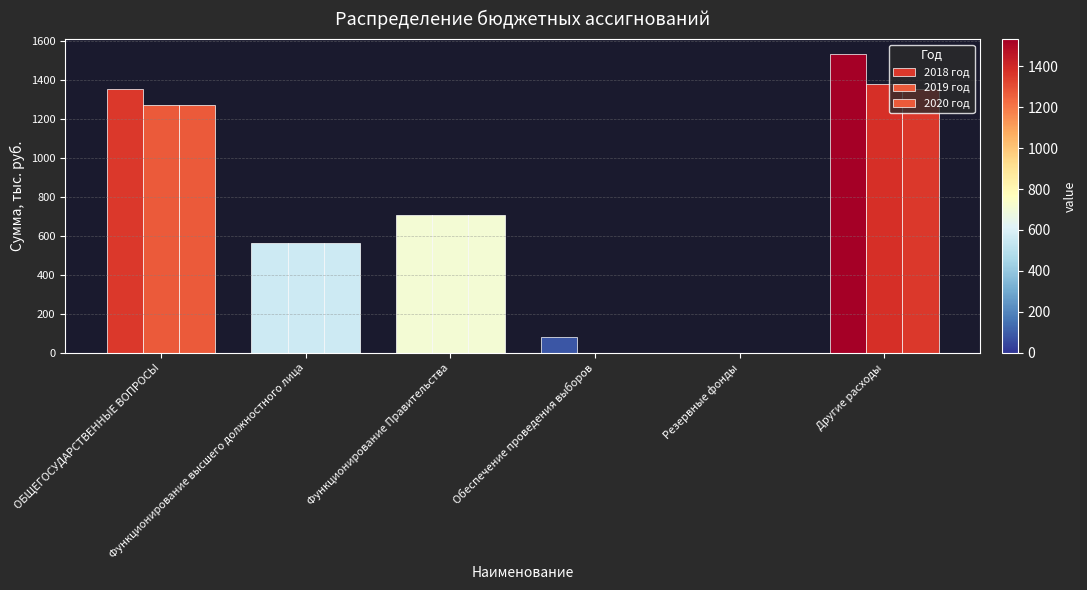

At Функционирование высшего должностного лица, list the series in order from smallest to largest.

2018 год, 2019 год, 2020 год